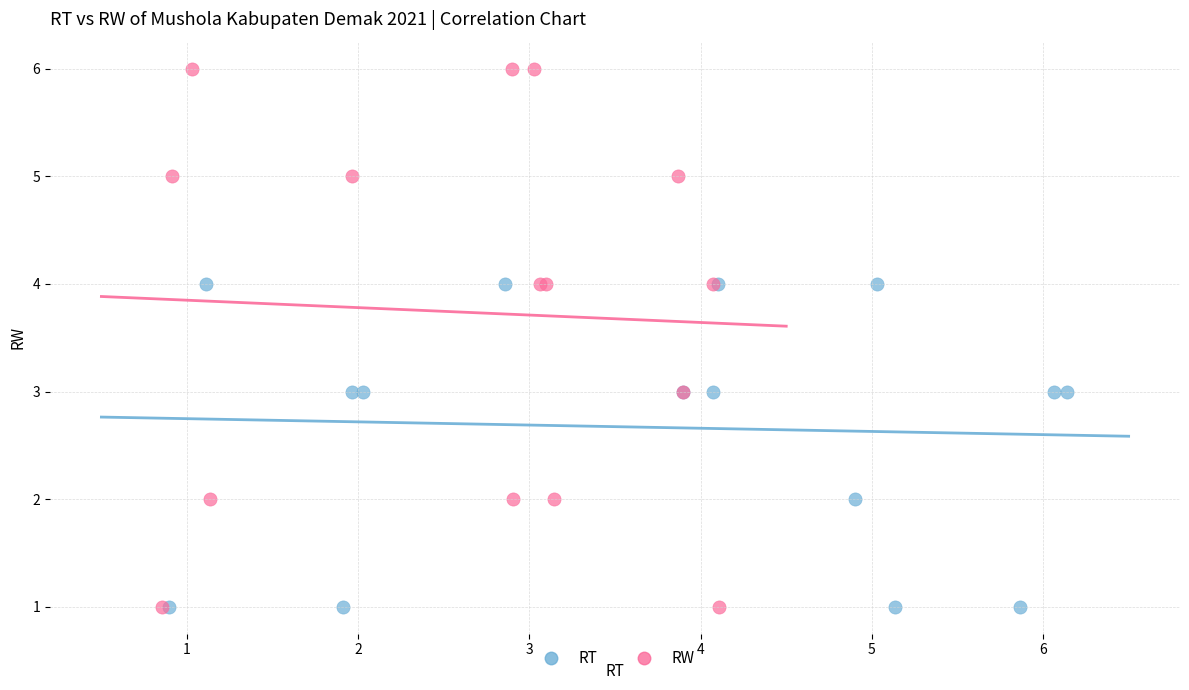

Which series reaches the maximum Y coordinate?

RW